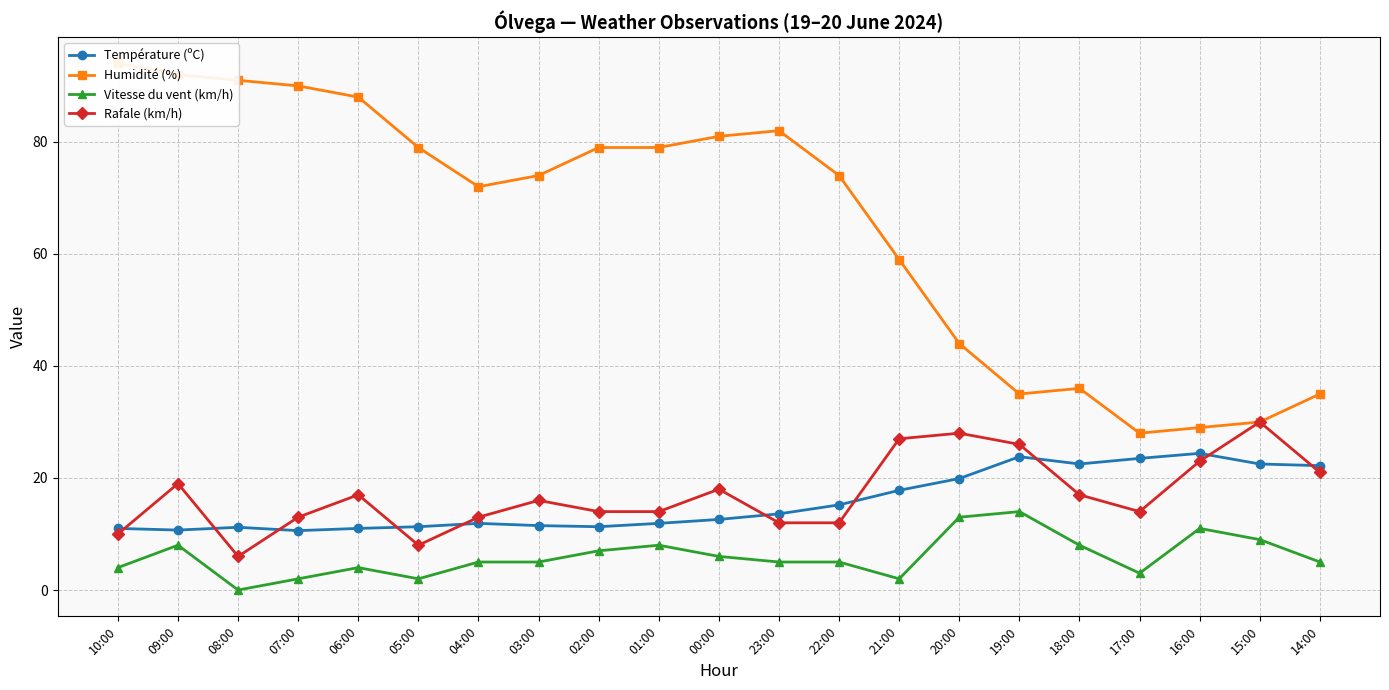

What is the minimum value for Température (ºC)?

10.6